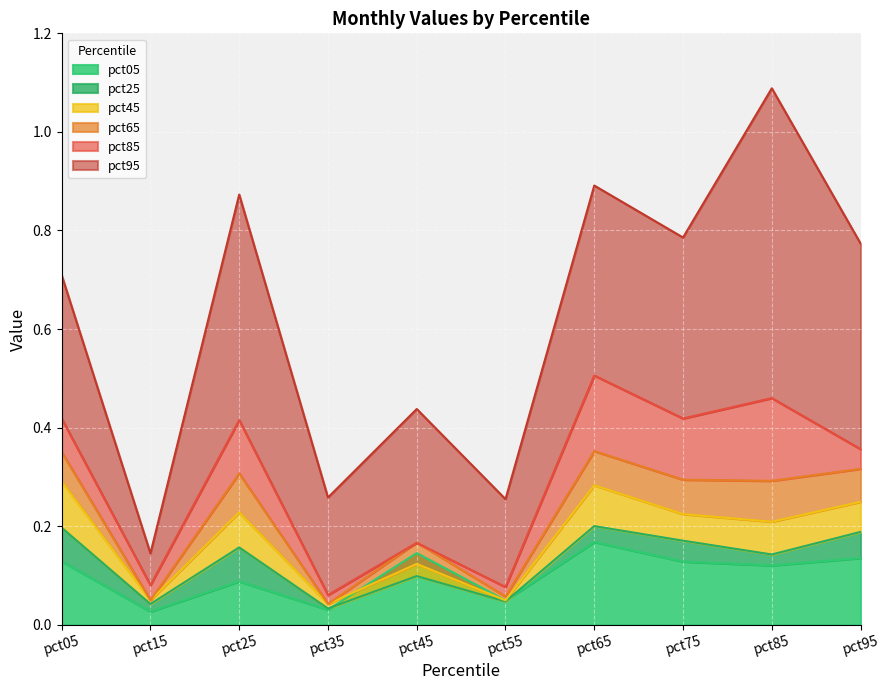

Which has a higher value, pct65 or pct35?

pct65